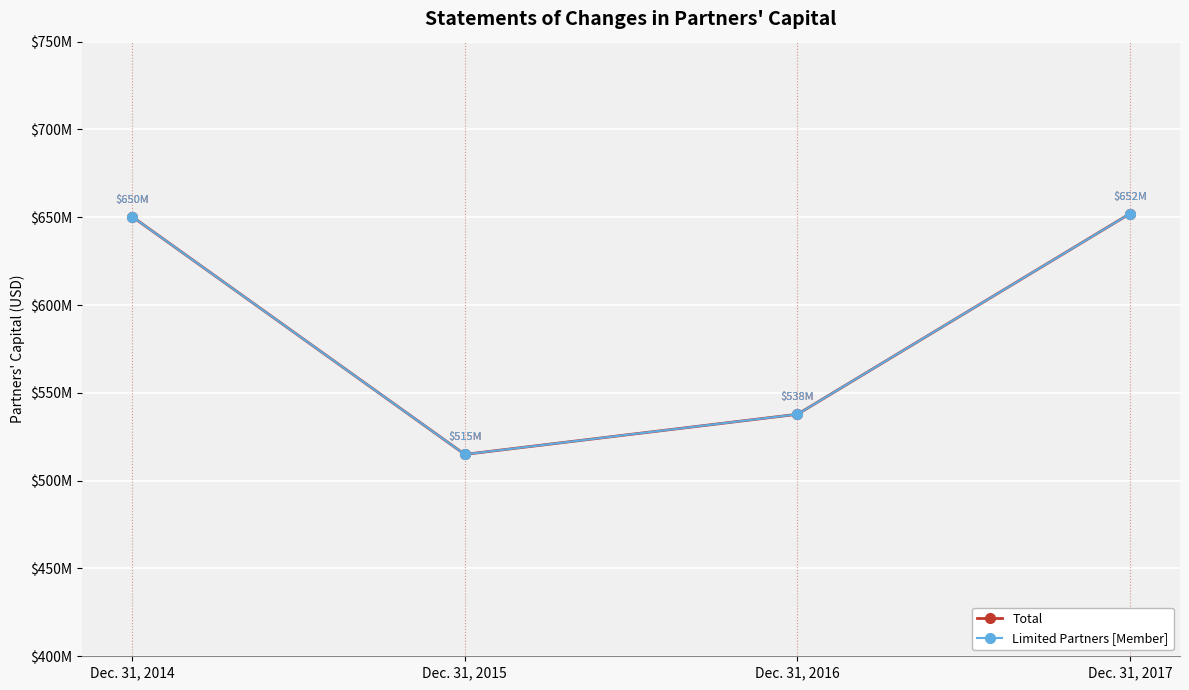

Is the value of Limited Partners [Member] at Dec. 31, 2014 greater than the value of Total at Dec. 31, 2015?

Yes